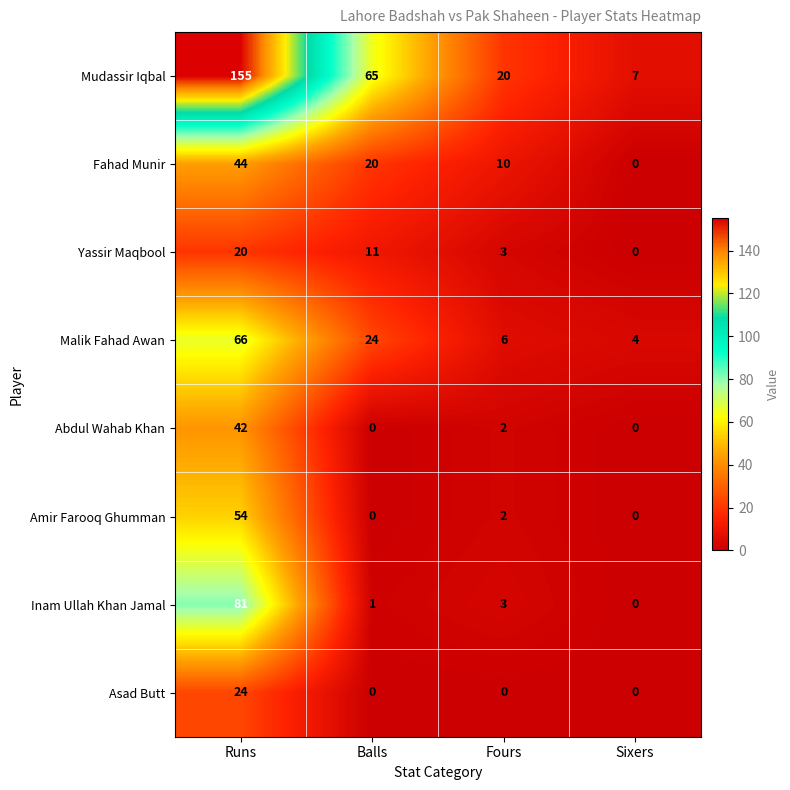

What is the highest value of the Malik Fahad Awan series?

66